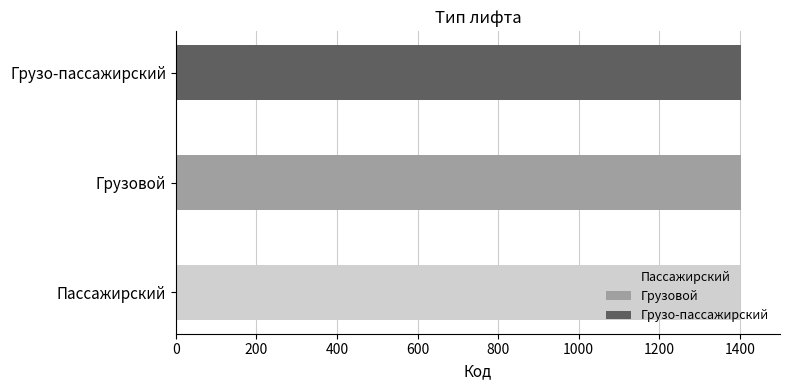

What is the difference between the maximum and minimum values?

2